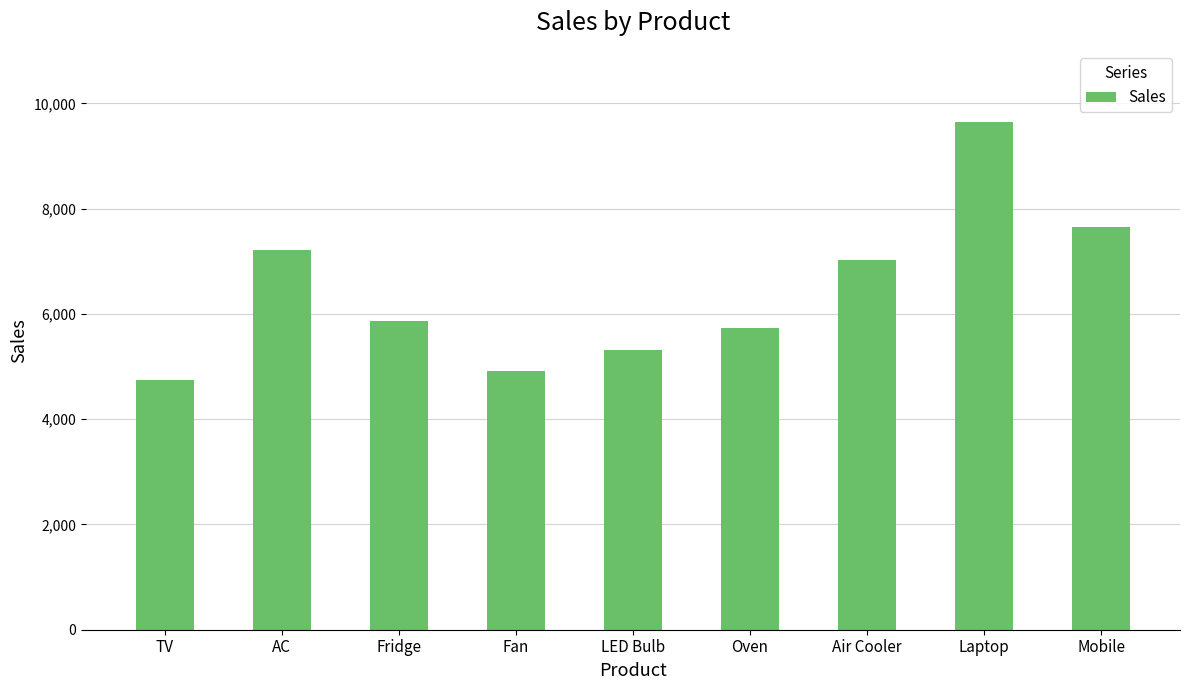

List the labels in order of value, smallest first.

TV, Fan, LED Bulb, Oven, Fridge, Air Cooler, AC, Mobile, Laptop